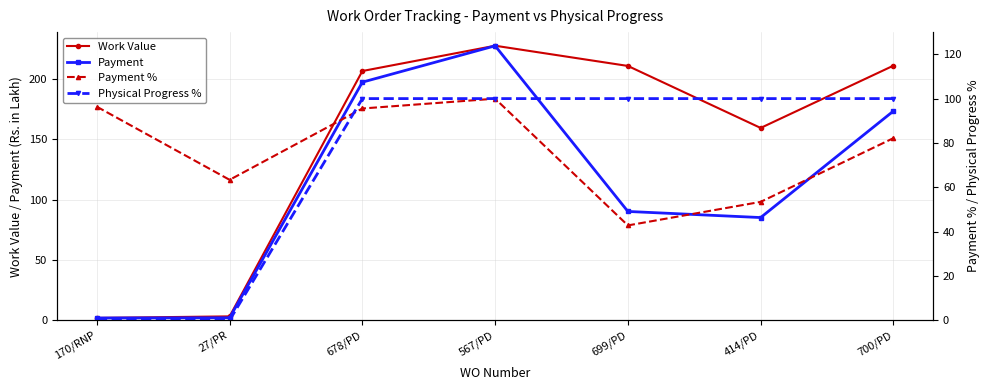

Does the chart display data point markers on the line(s)?

Yes